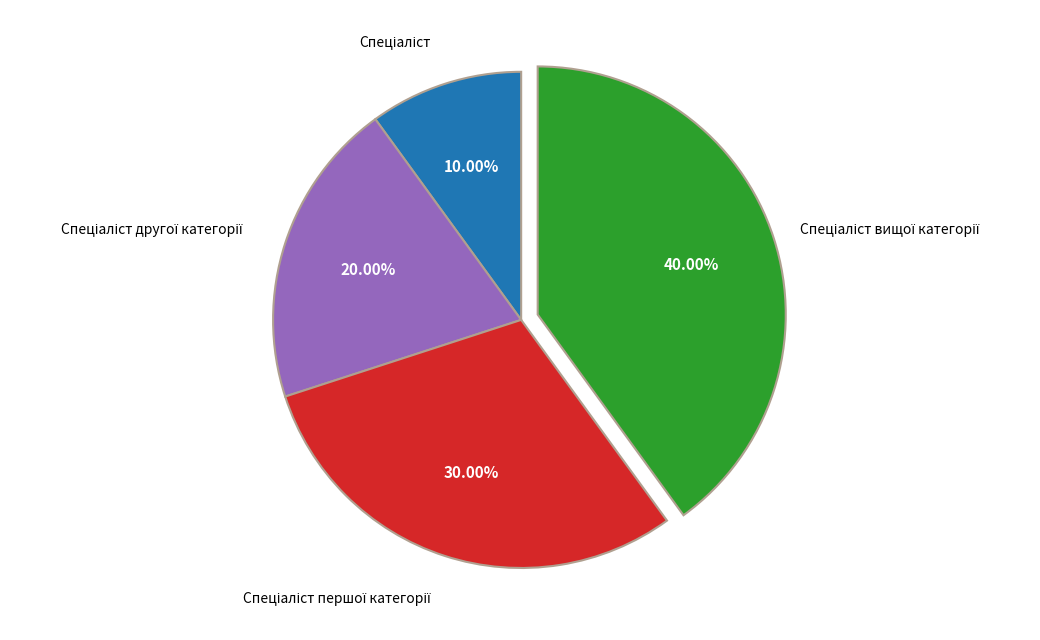

Does any single category account for the majority?

No